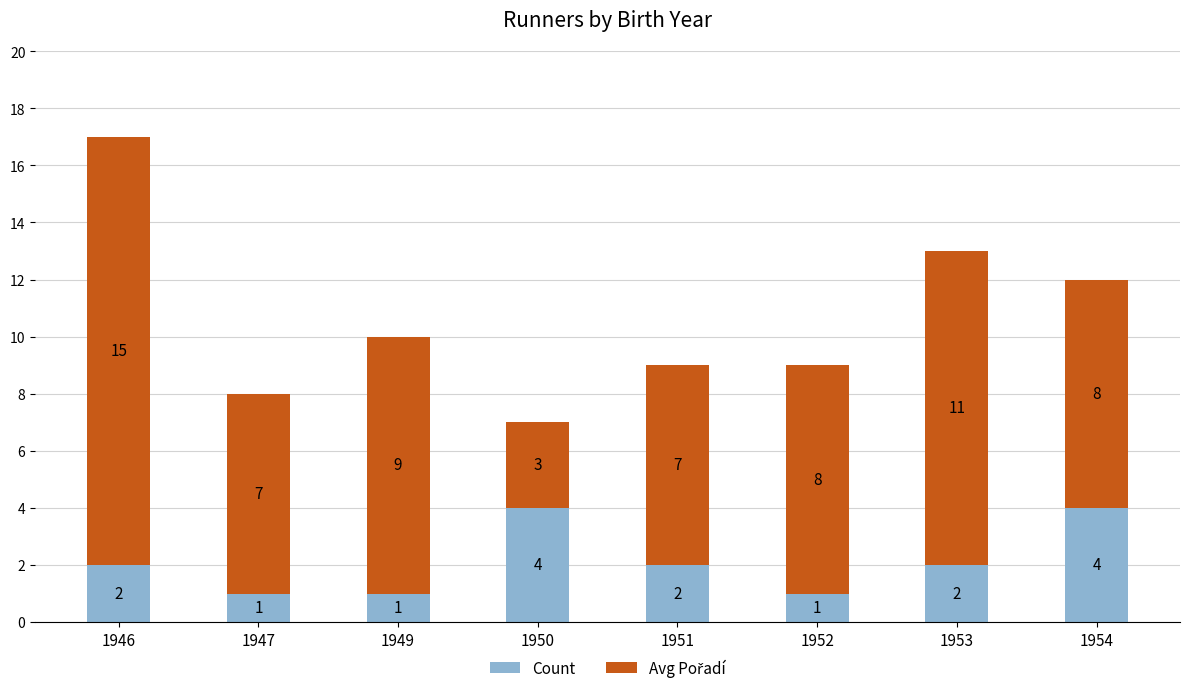

What is the sum of all Count values?

17